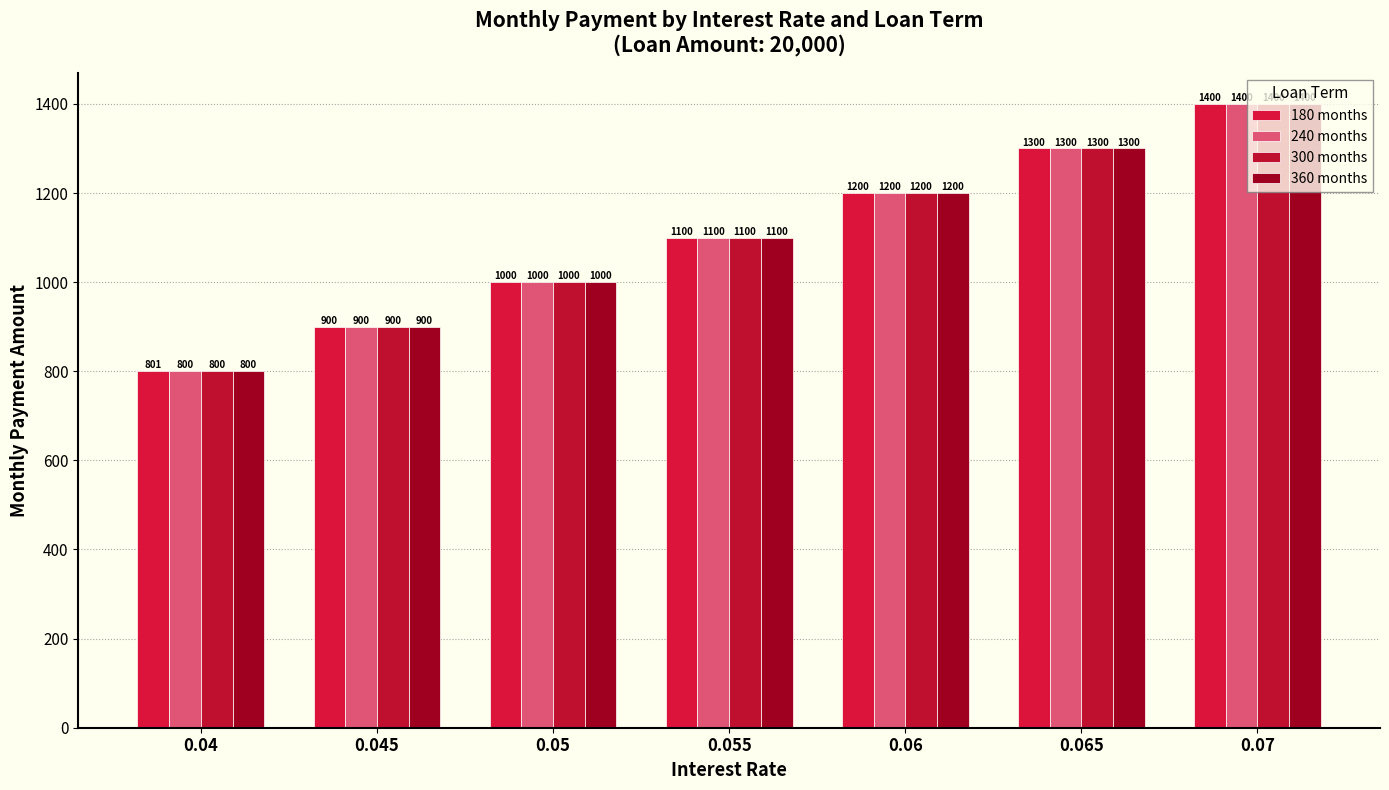

At which category does the chart reach its peak across all series?

0.07